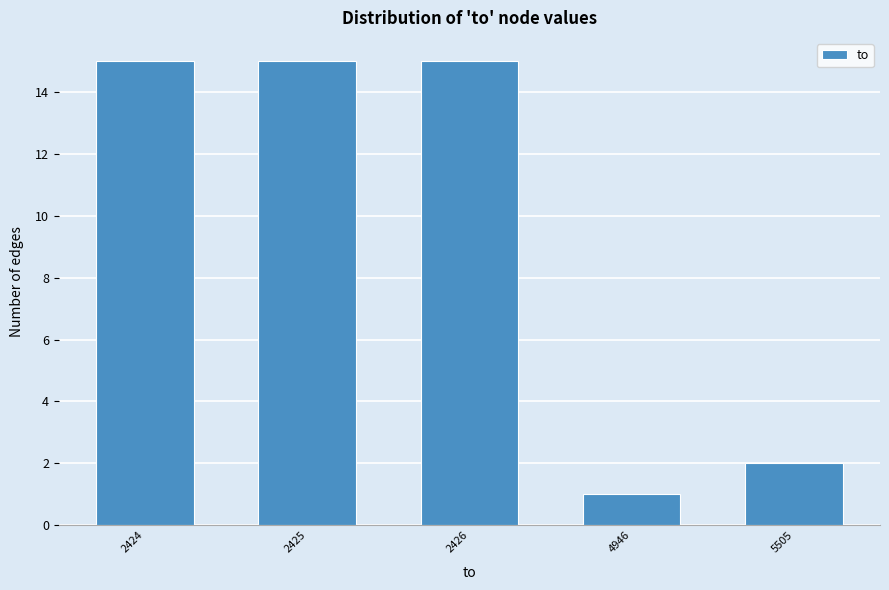

Reading left to right, extract all data points from this chart.

15	15	15	1	2